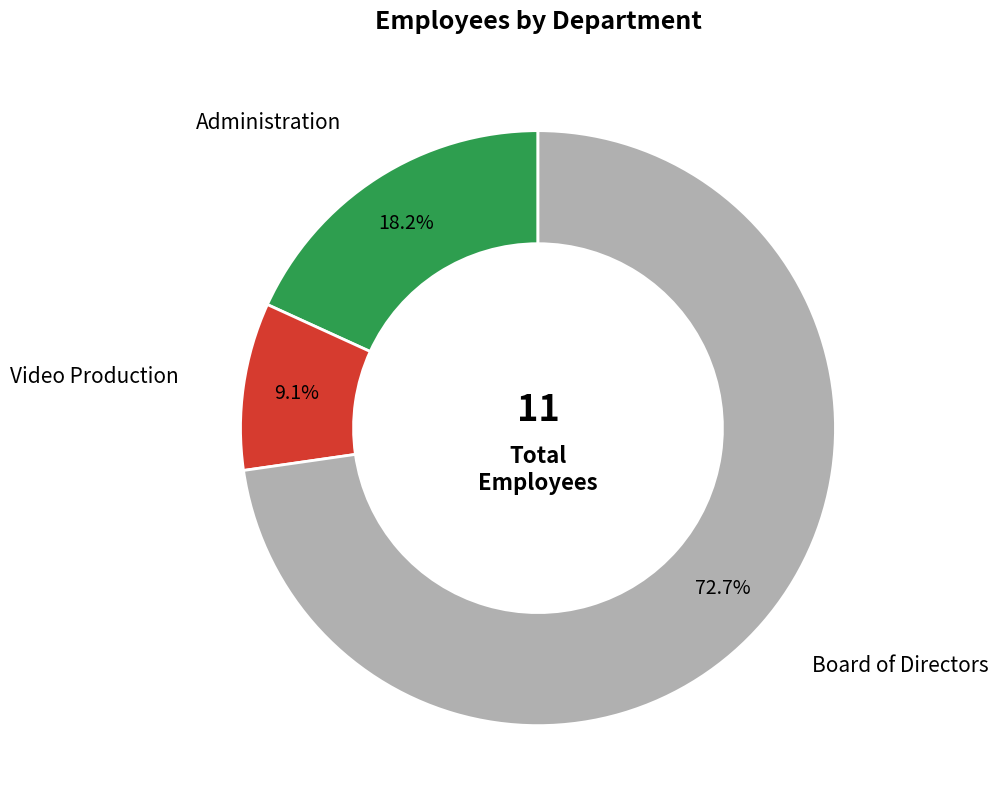

To the nearest percent, what portion does Video Production represent?

9%